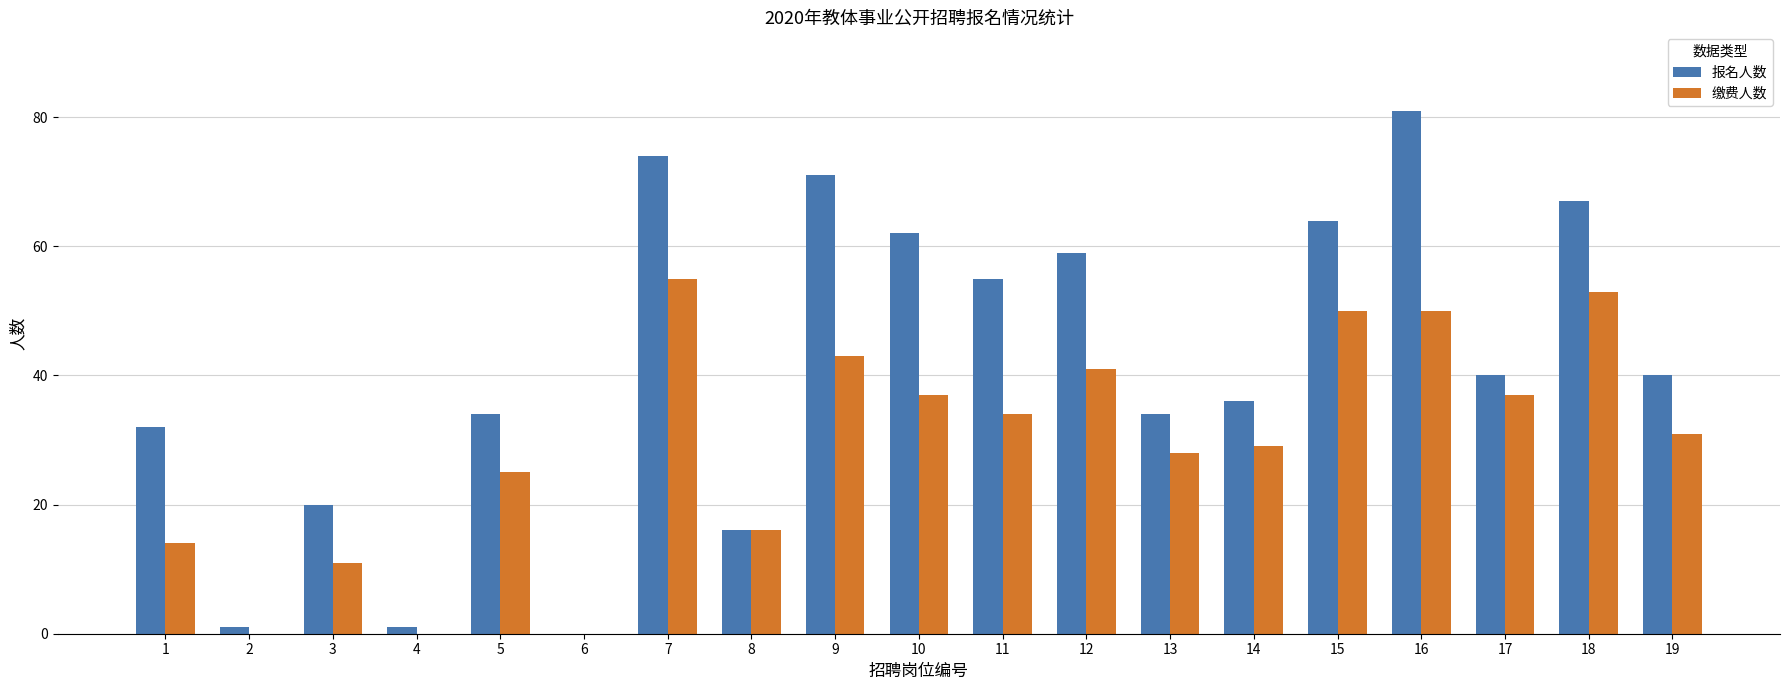

What is the approximate value of 报名人数 at 7, to the nearest 10?

70